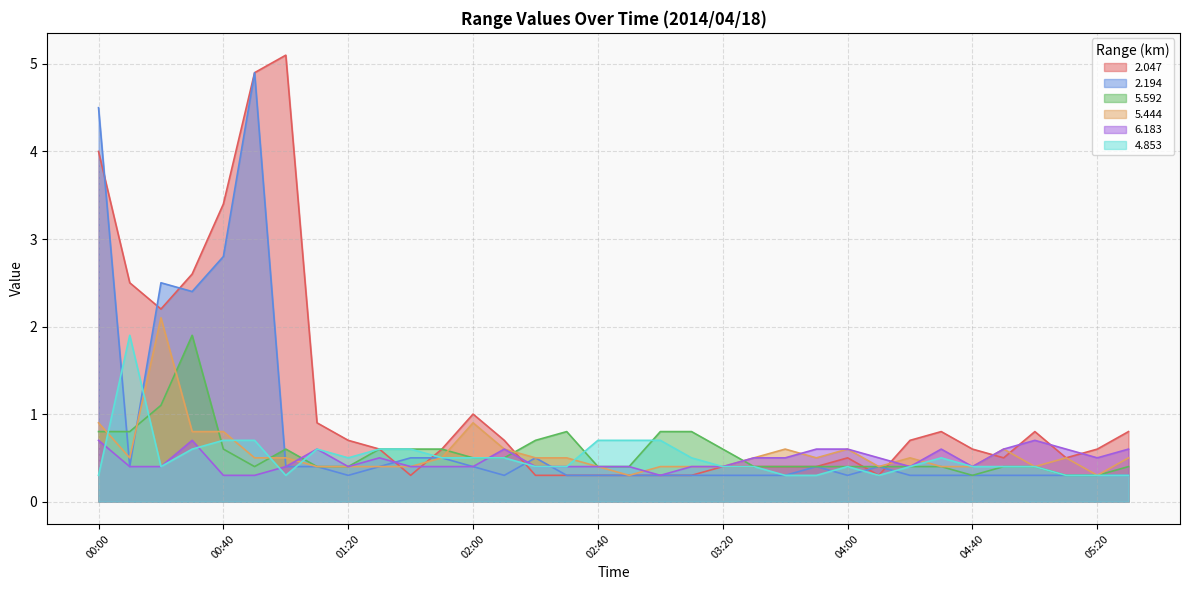

Where do 5.592 and 2.047 first cross each other?

02:10 and 02:20